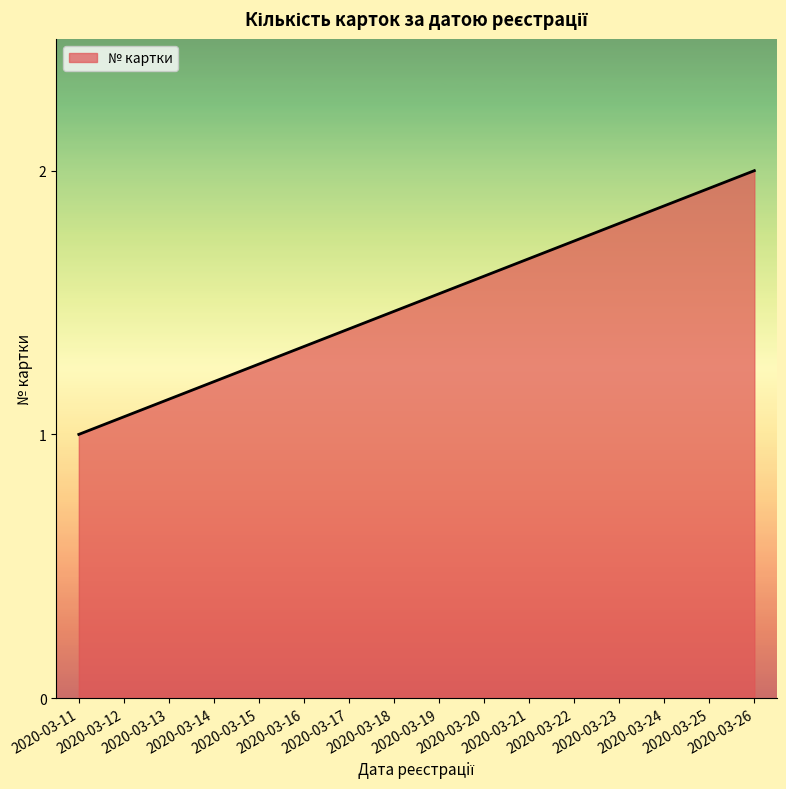

What is the value of the 1st point from the left?

1